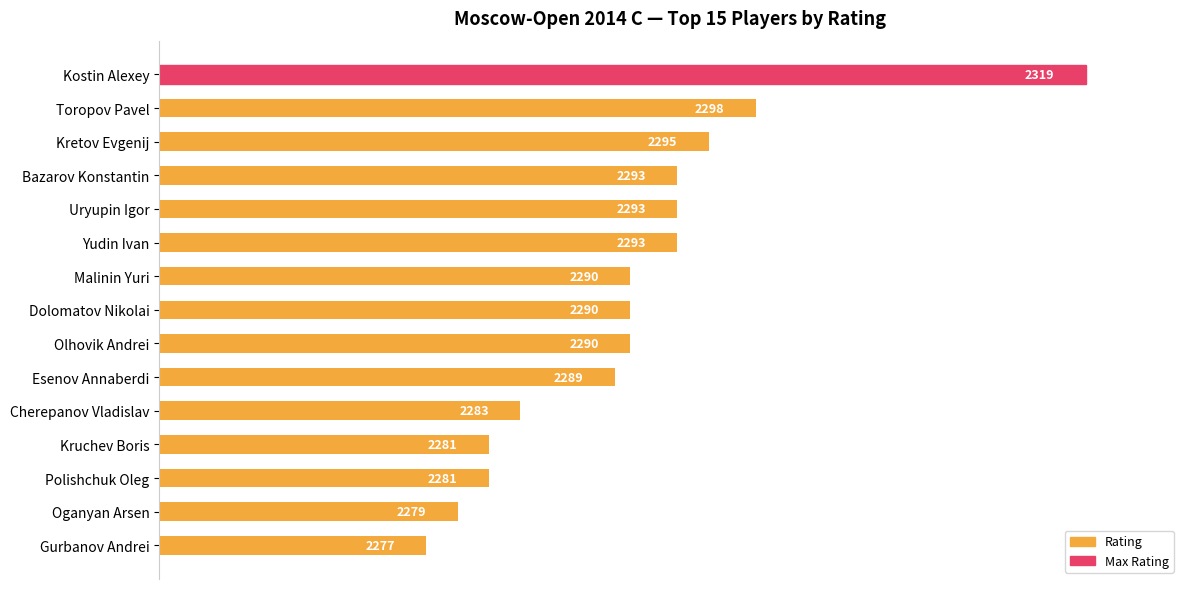

What is the greatest value displayed?

2319